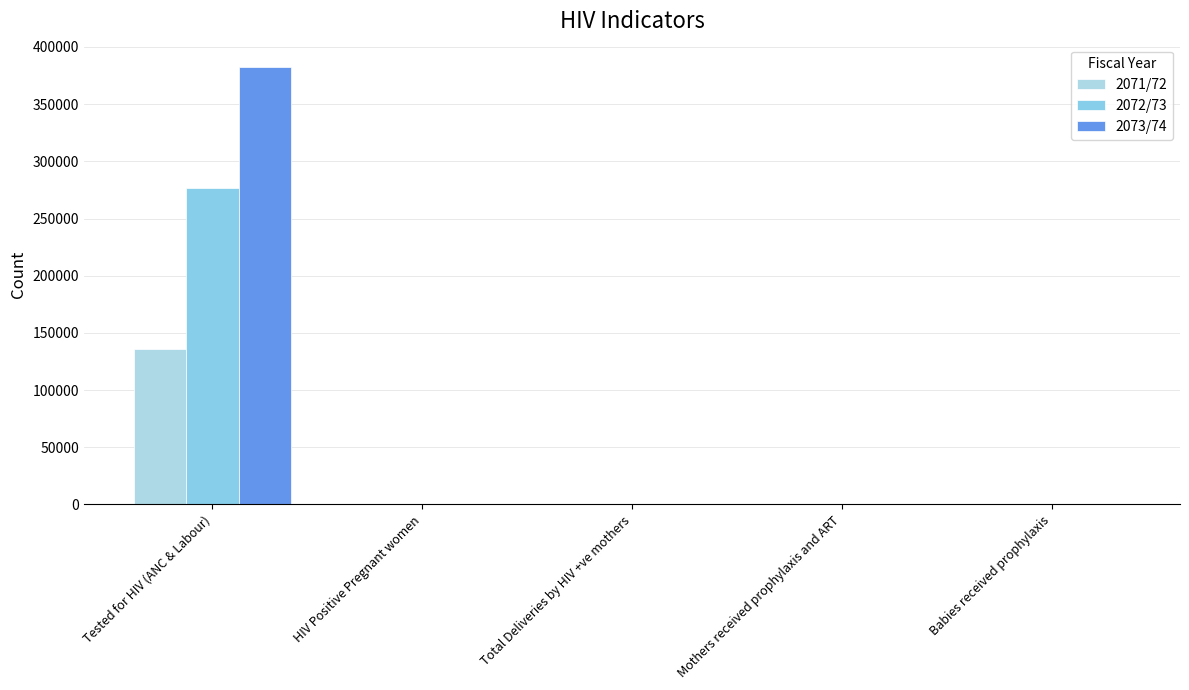

Which category has the highest value in the 2072/73 series?

Tested for HIV (ANC & Labour)